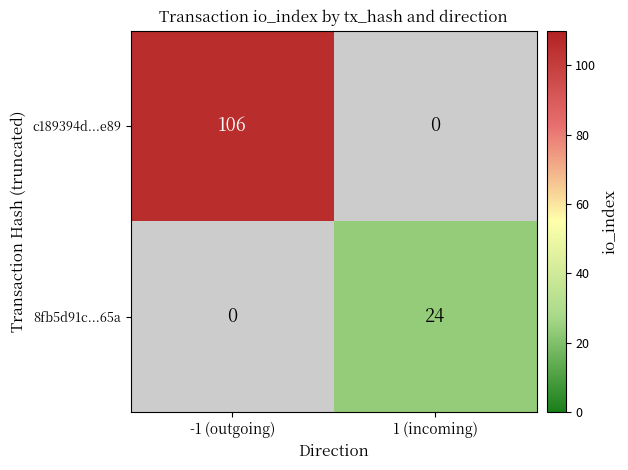

Is the value of 8fb5d91c...65a at 1 (incoming) greater than the value of c189394d...e89 at -1 (outgoing)?

No